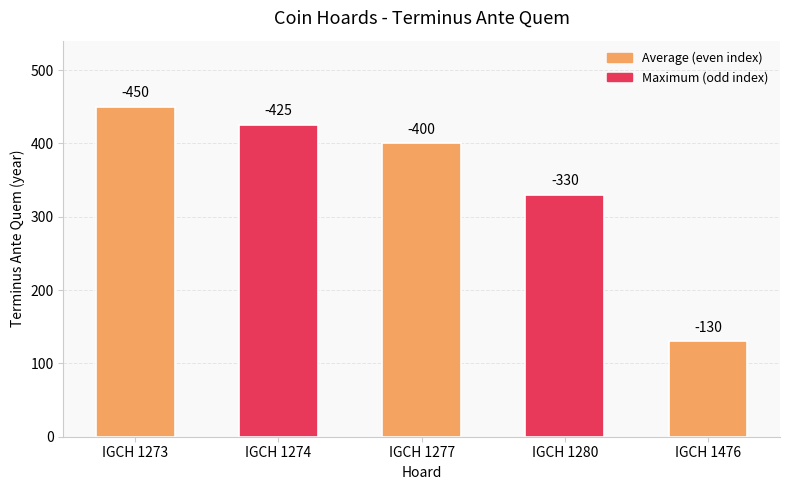

What is the difference between the values at IGCH 1280 and IGCH 1273?

120